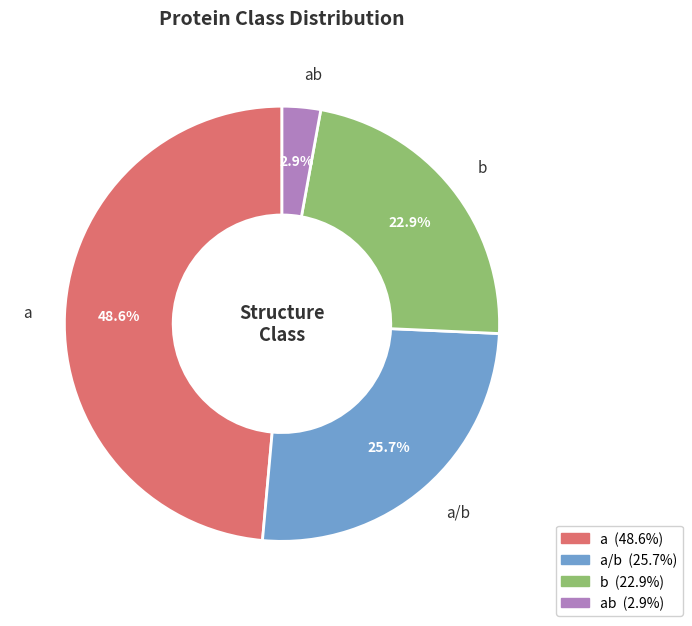

Is there a majority slice in this chart?

No